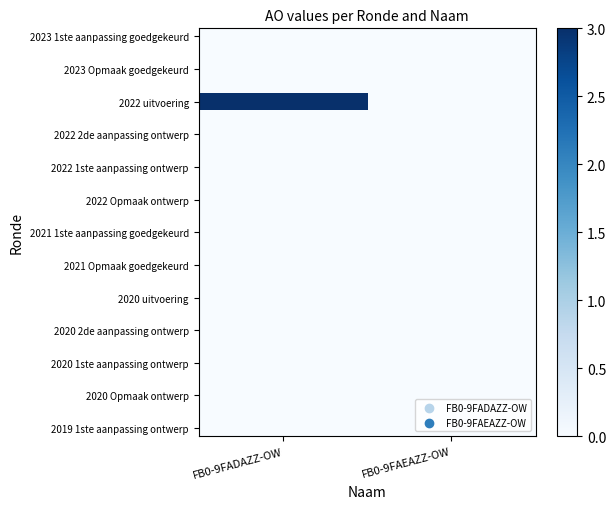

At which category is the sum across all series the highest?

FB0-9FADAZZ-OW